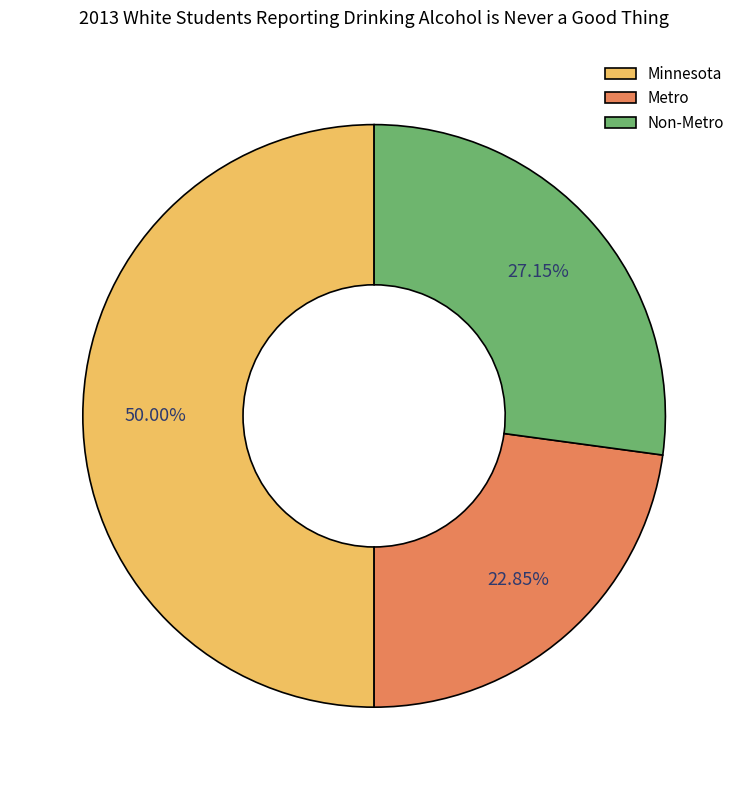

What is the smallest slice in the pie chart?

Metro